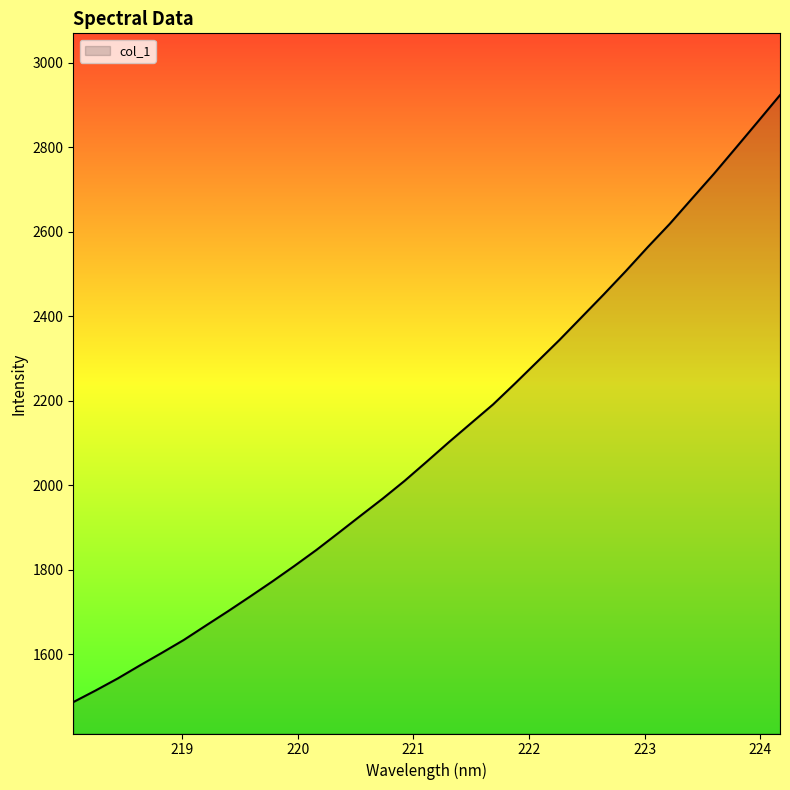

Count the number of data series in this chart.

1